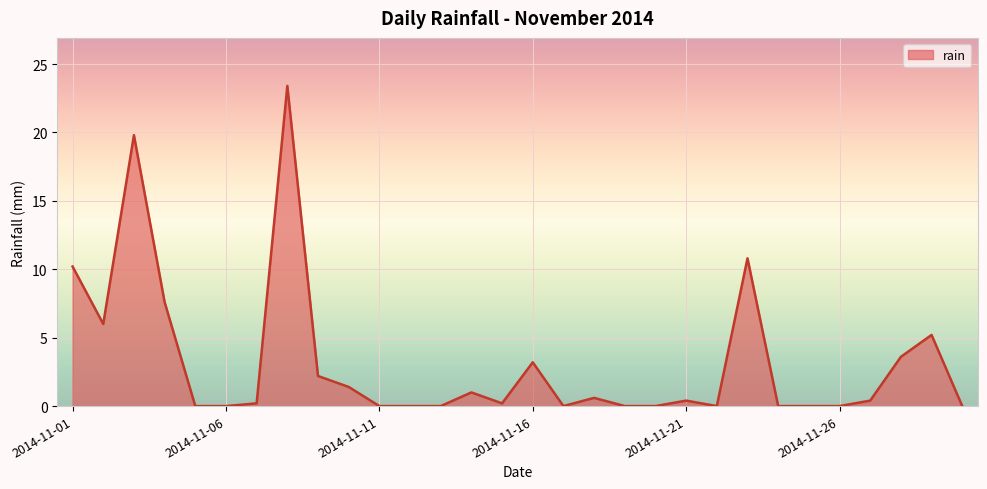

What is the difference between the maximum and minimum values?

23.4